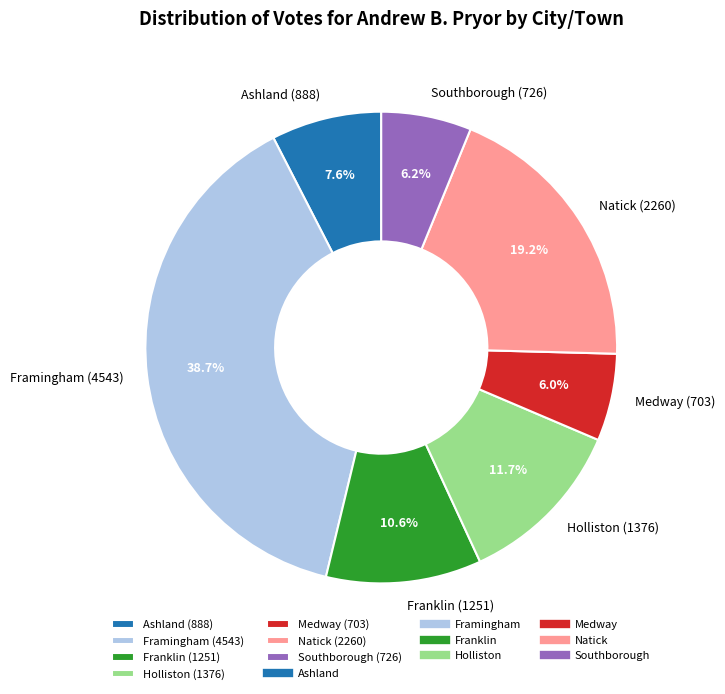

True or false: Franklin accounts for 1% of the total.

False